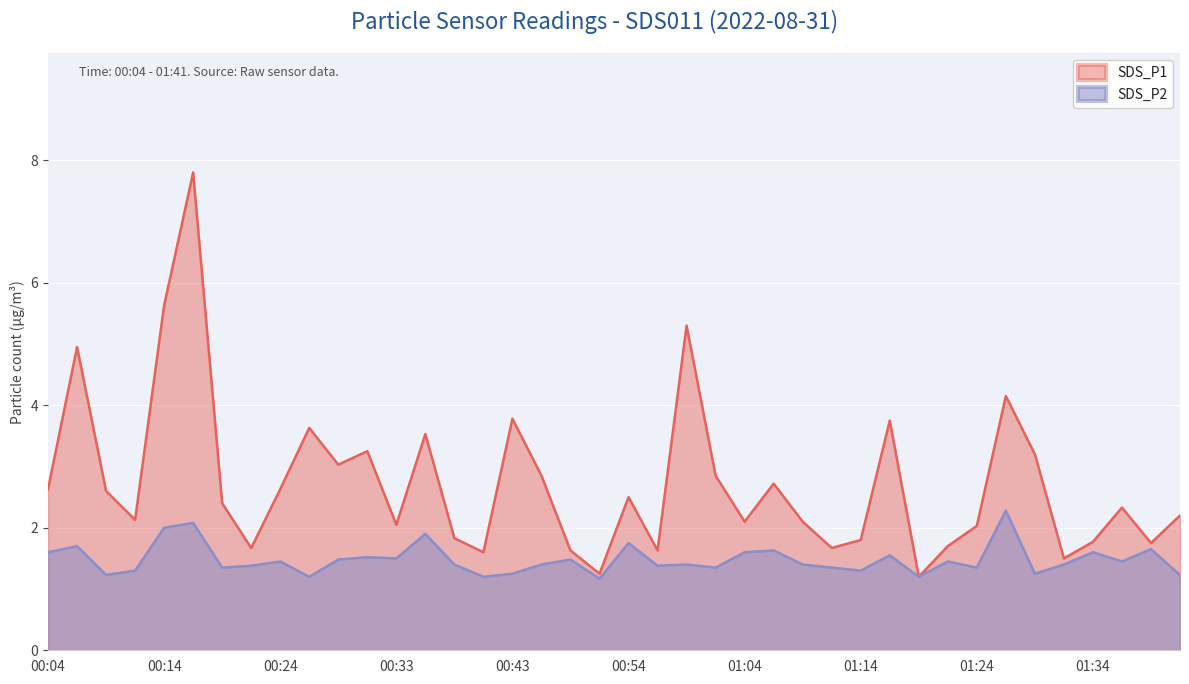

Between 00:16 and 00:26, which series saw the biggest shift?

SDS_P1